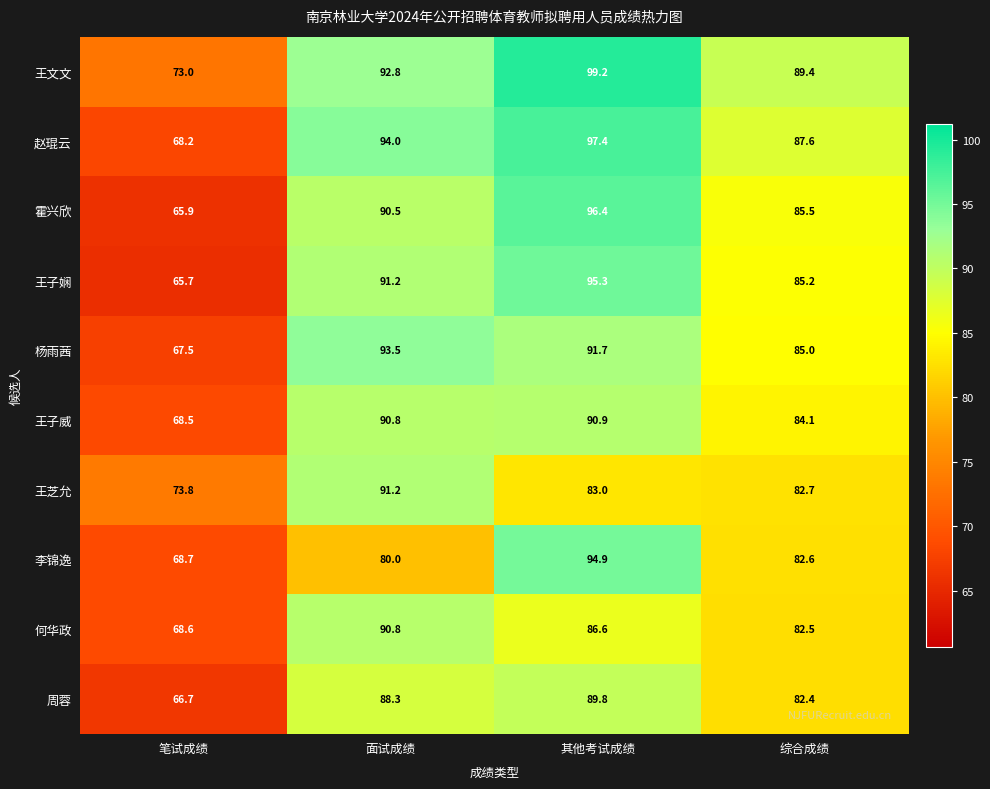

What is the spread (max minus min) of values at 面试成绩?

14.0